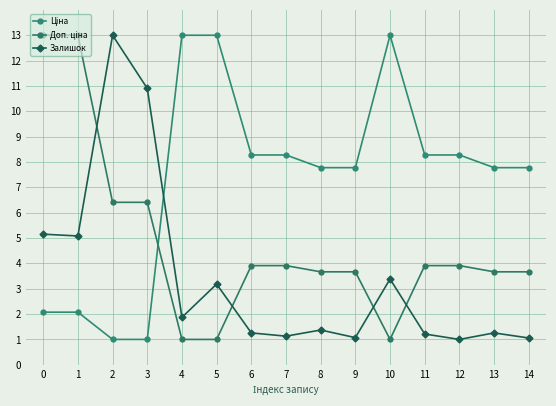

How many distinct data groups are displayed?

3